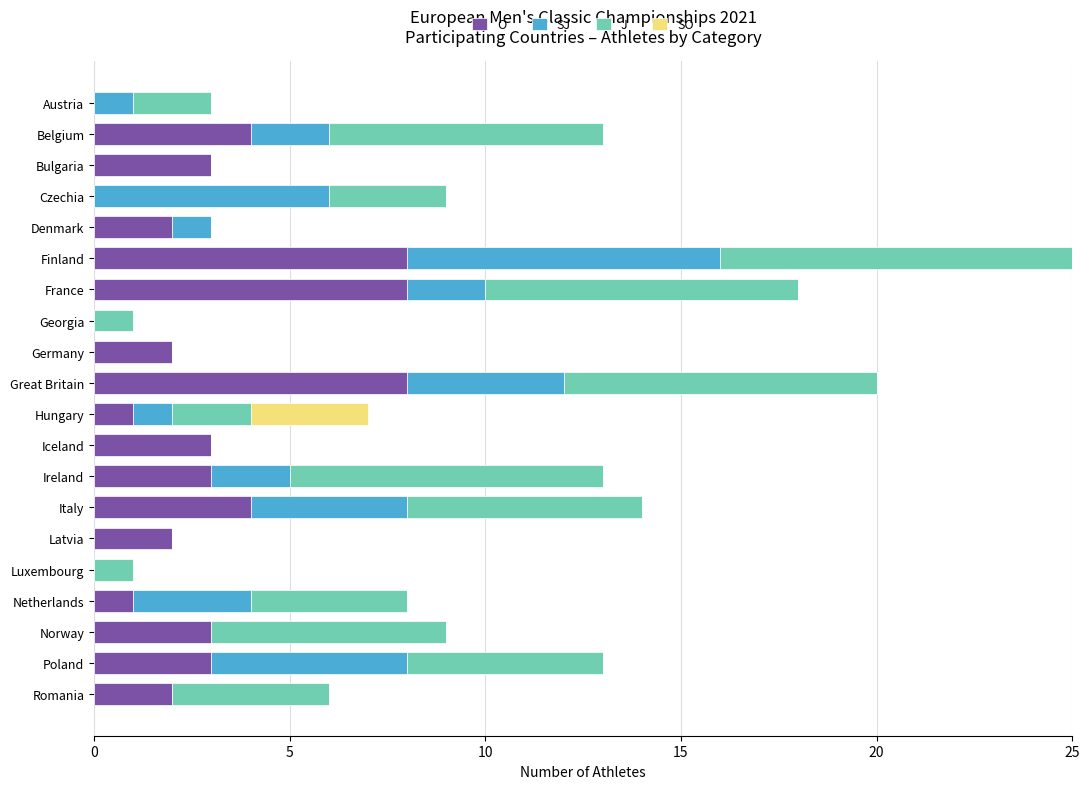

The O series shows 2 at Ireland. True or false?

False